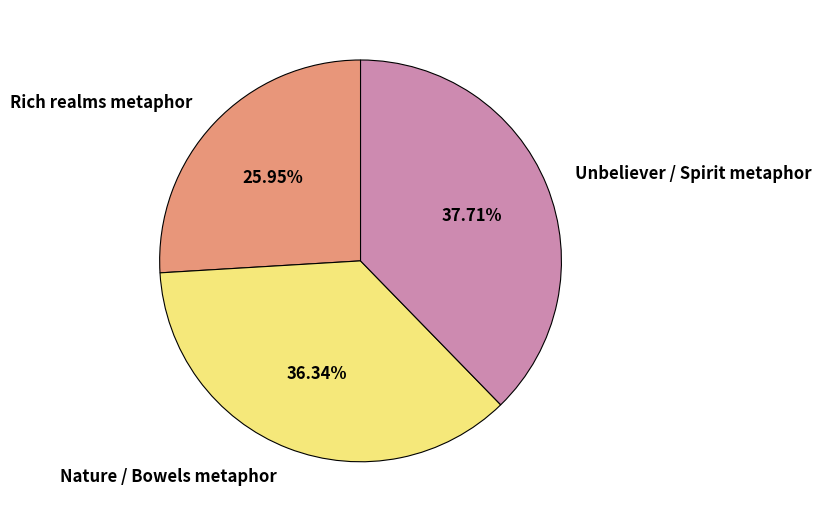

How many segments does this pie chart have?

3